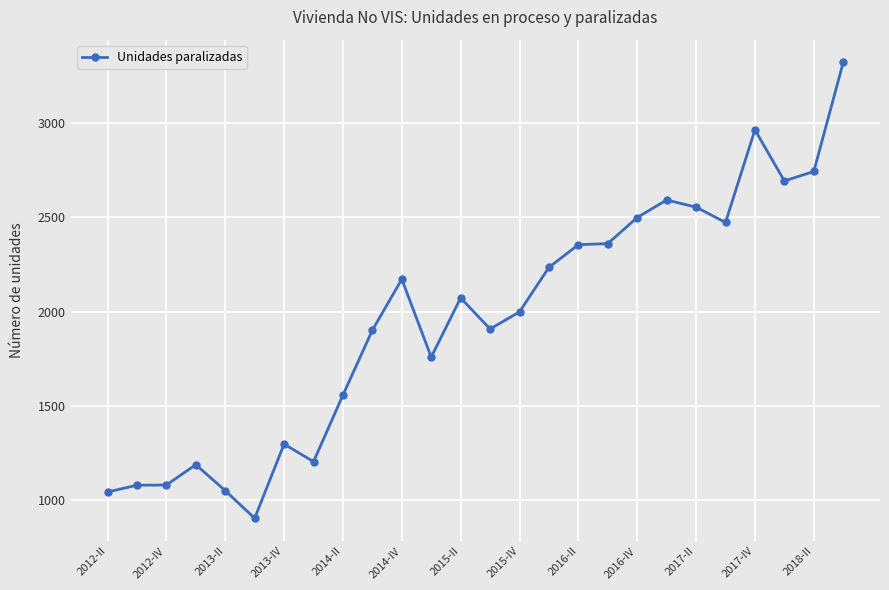

What is the difference between the second highest and minimum values?

2059